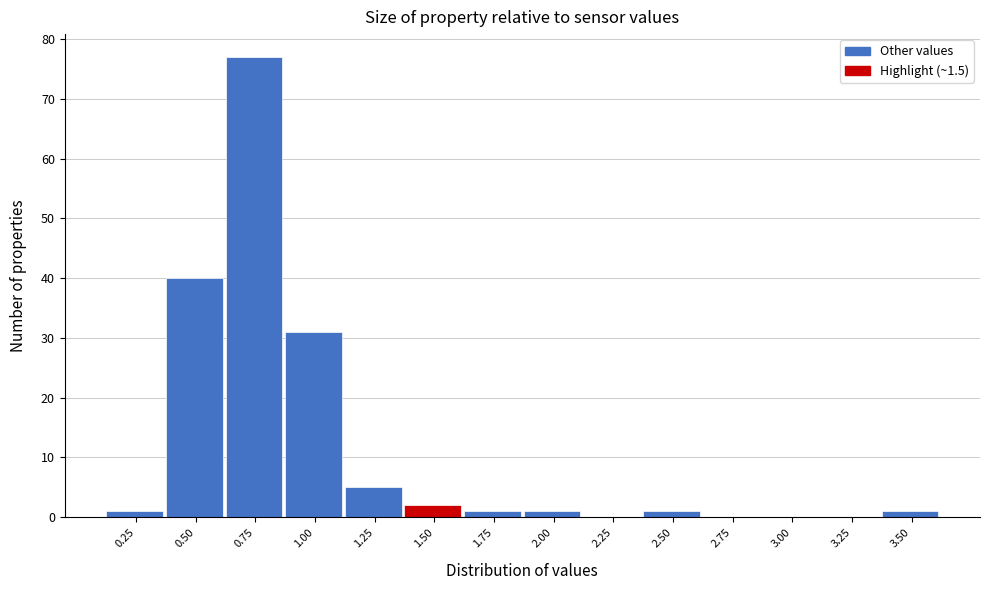

Reading left to right, extract all data points from this chart.

0.25=1	0.50=40	0.75=77	1.00=31	1.25=5	1.50=2	1.75=1	2.00=1	2.25=0	2.50=1	2.75=0	3.00=0	3.25=0	3.50=1